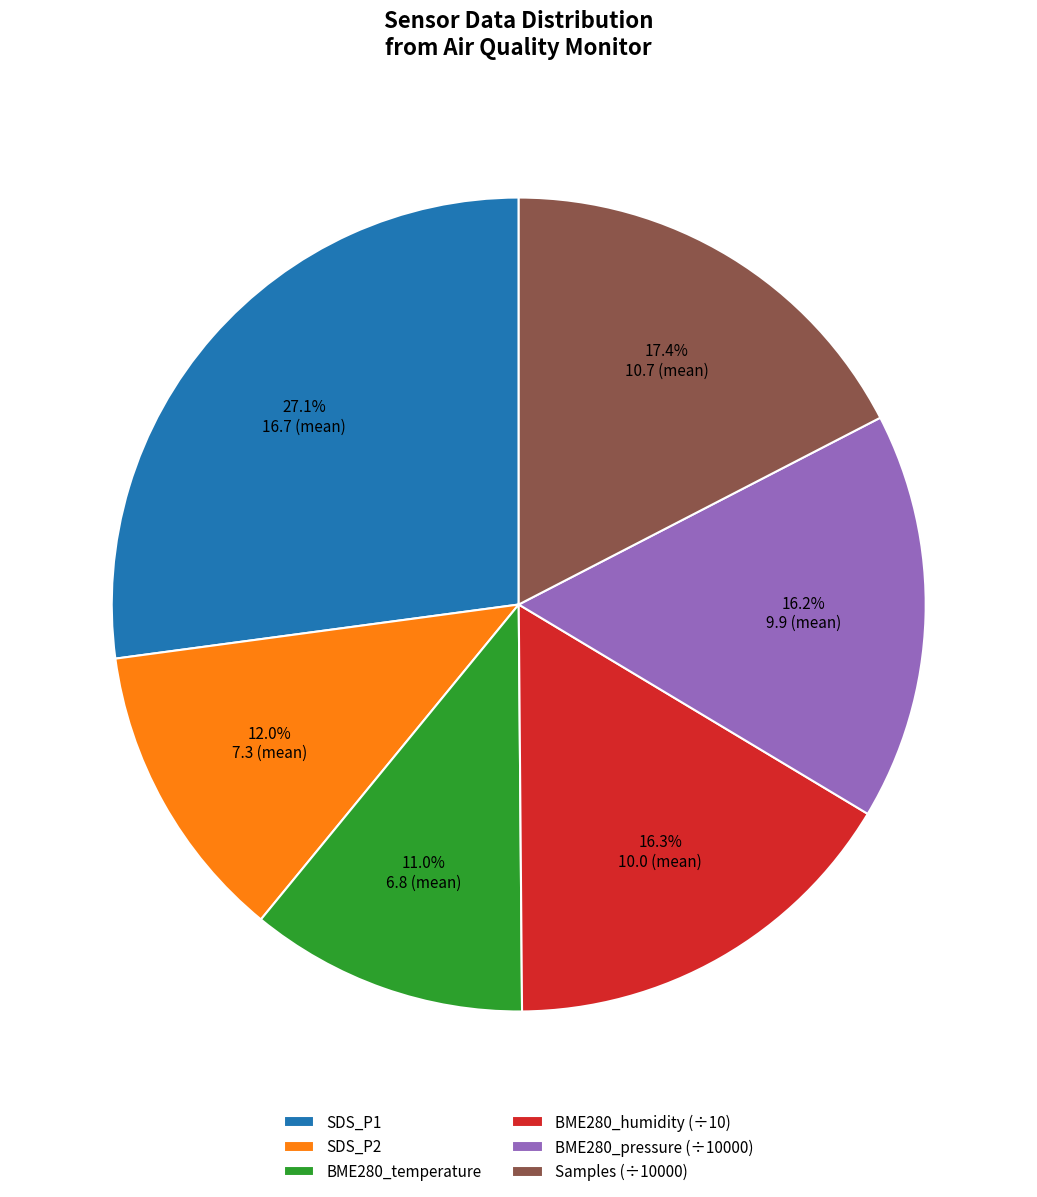

Is there a majority slice in this chart?

No